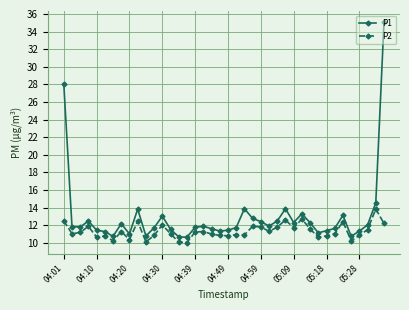

Which series has the widest spread of values?

P1